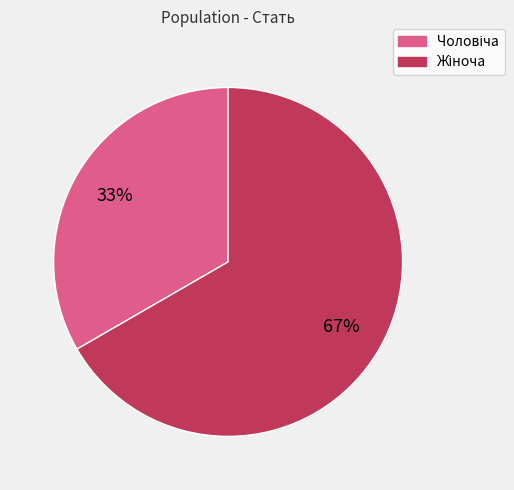

How many segments does this pie chart have?

2